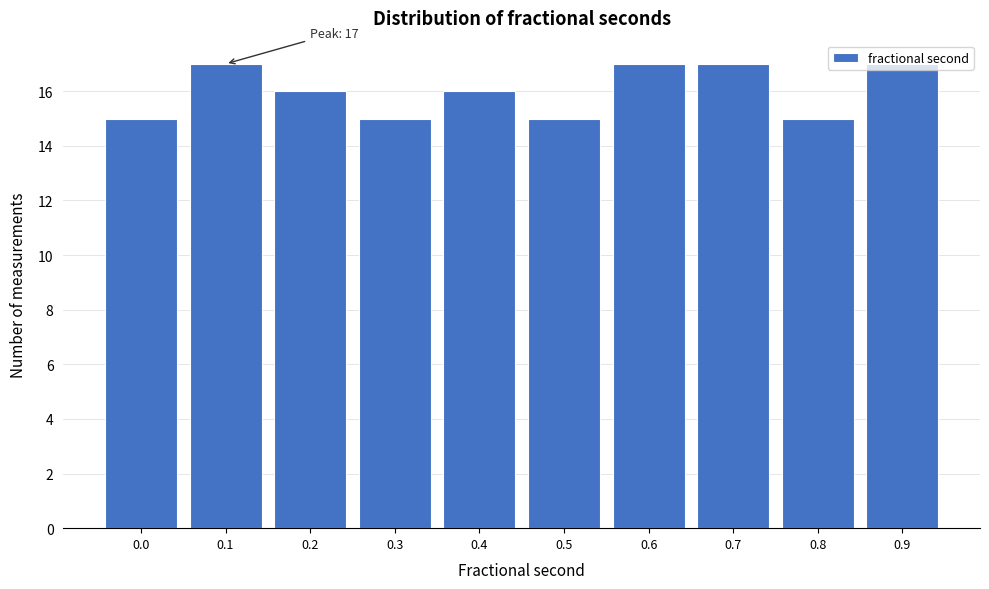

What is the value of the 9th bar from the left?

15